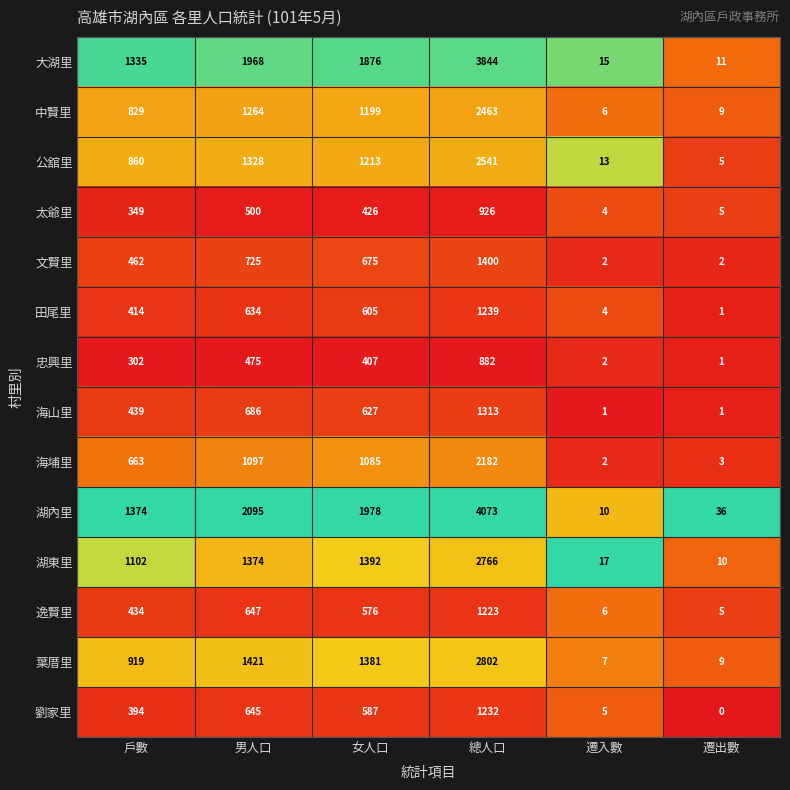

What is the difference between the maximum and minimum values in the 海山里 series?

1312